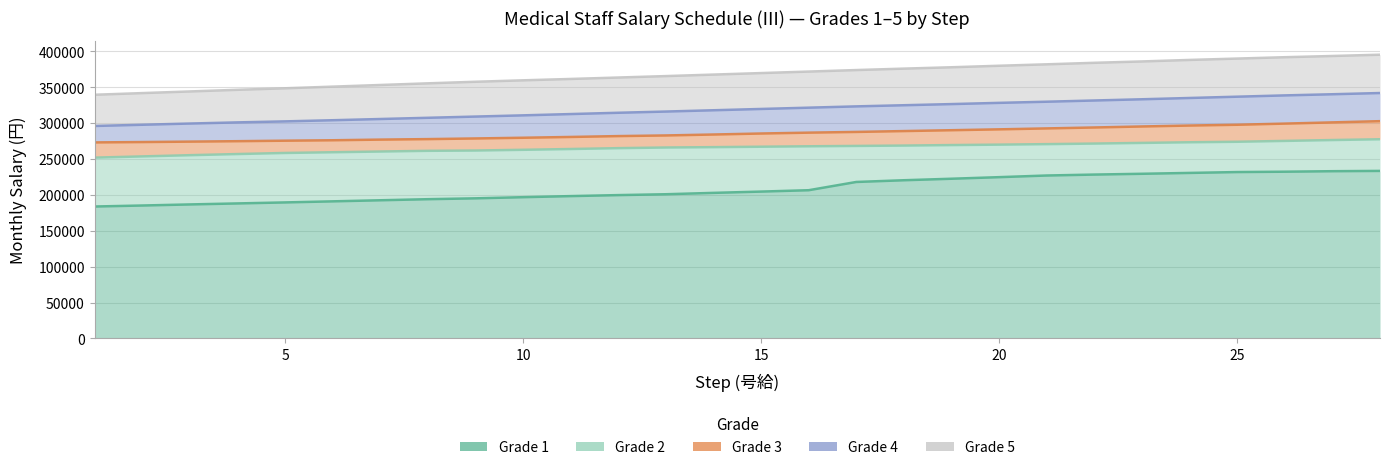

At 20, list the series in order from largest to smallest.

Grade 5, Grade 4, Grade 3, Grade 2, Grade 1